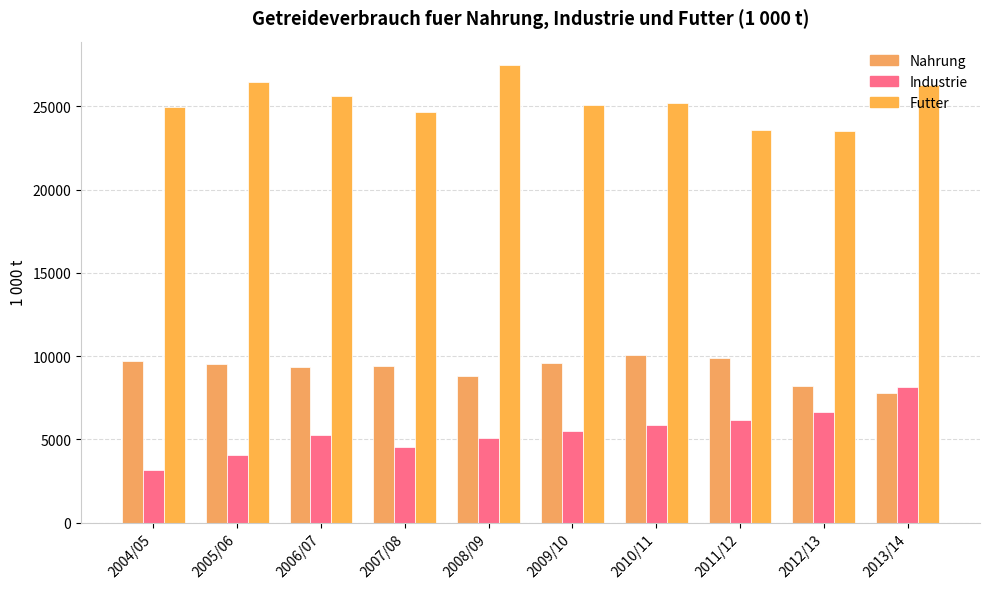

At 2013/14, list the series in order from smallest to largest.

Nahrung, Industrie, Futter